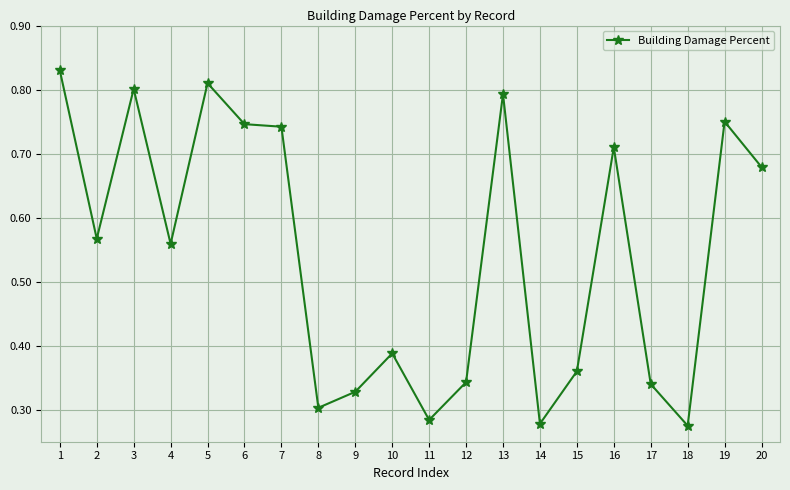

How many lines are shown in the chart?

1